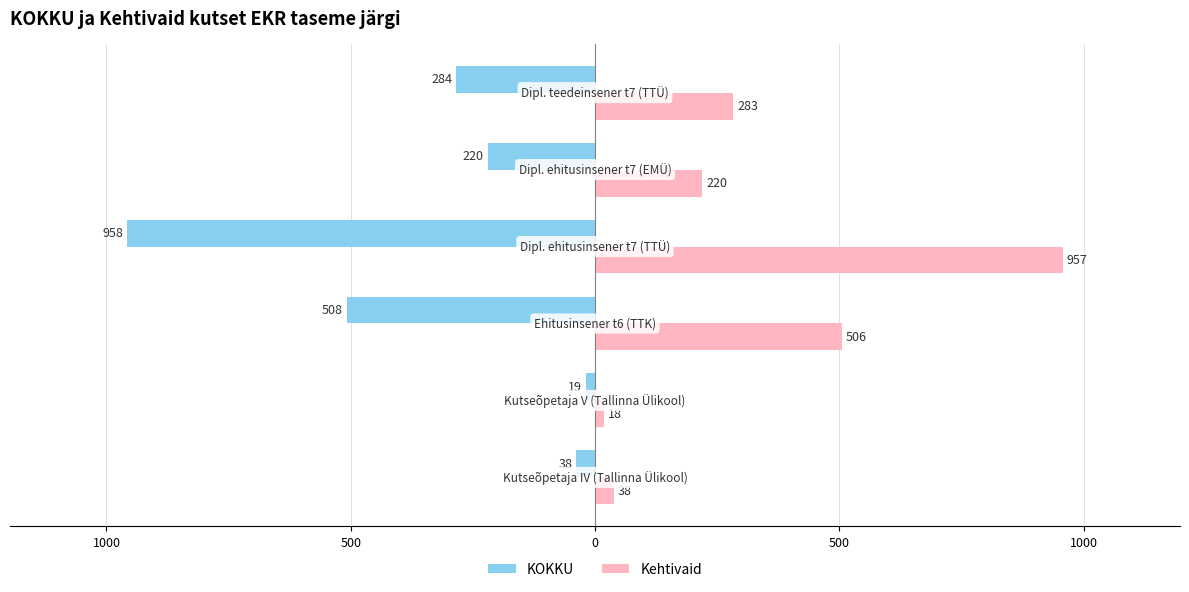

What are all the series names shown in the legend?

KOKKU, Kehtivaid